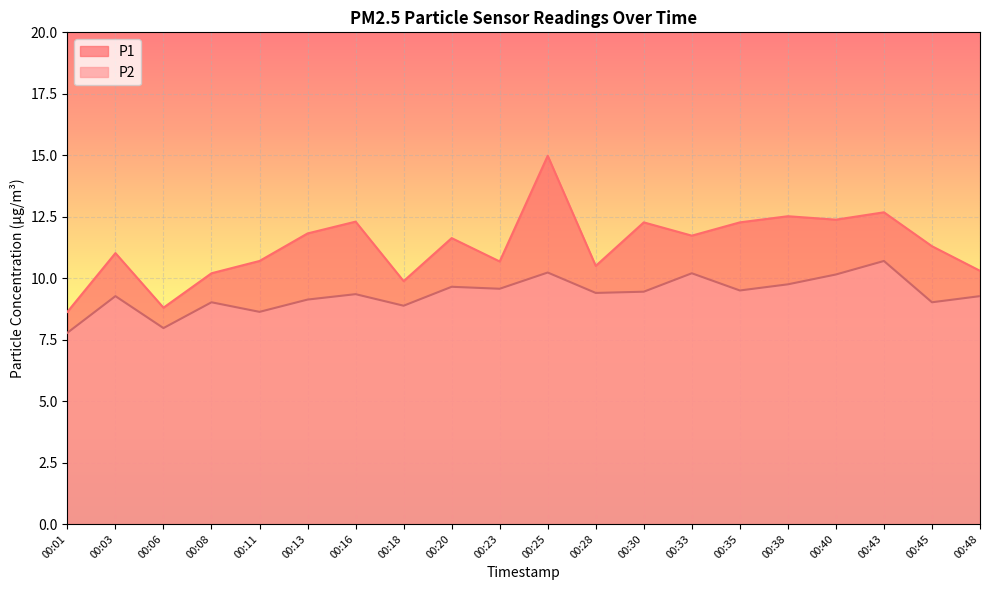

What is the maximum value shown in the chart?

15.0